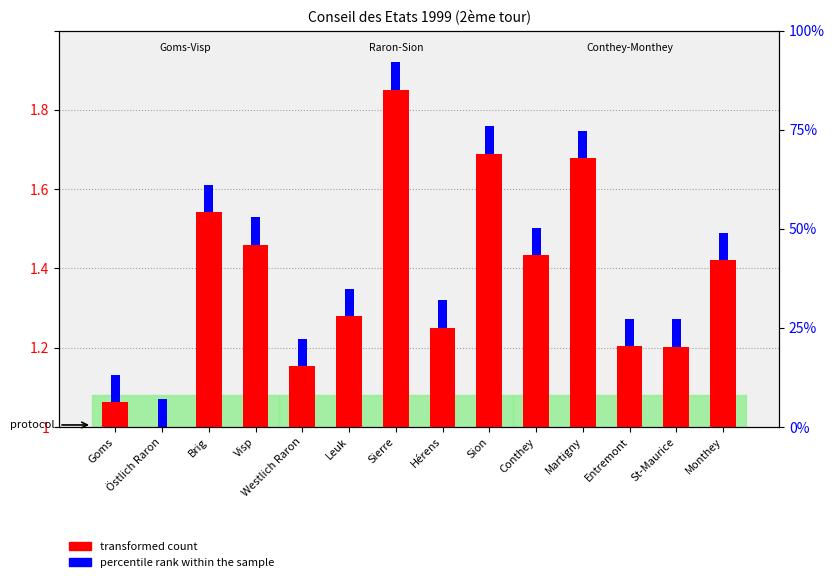

At which category is the sum across all series the highest?

Sierre